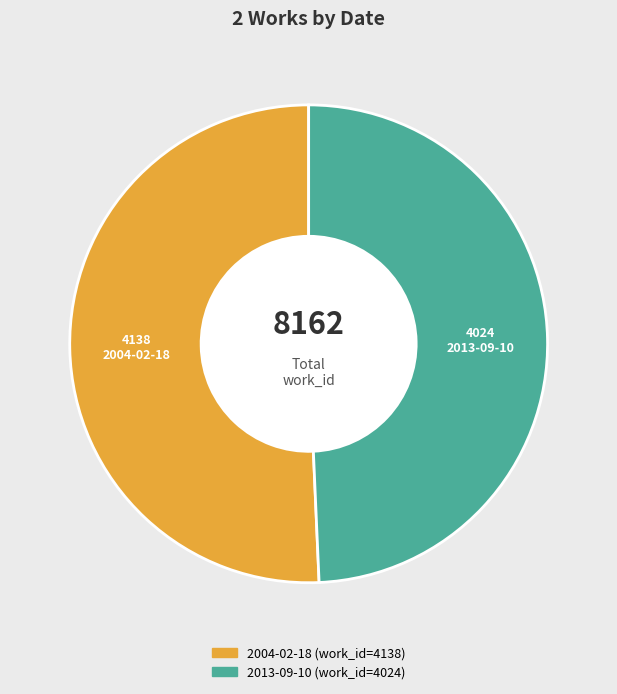

Does any single category account for the majority?

Yes